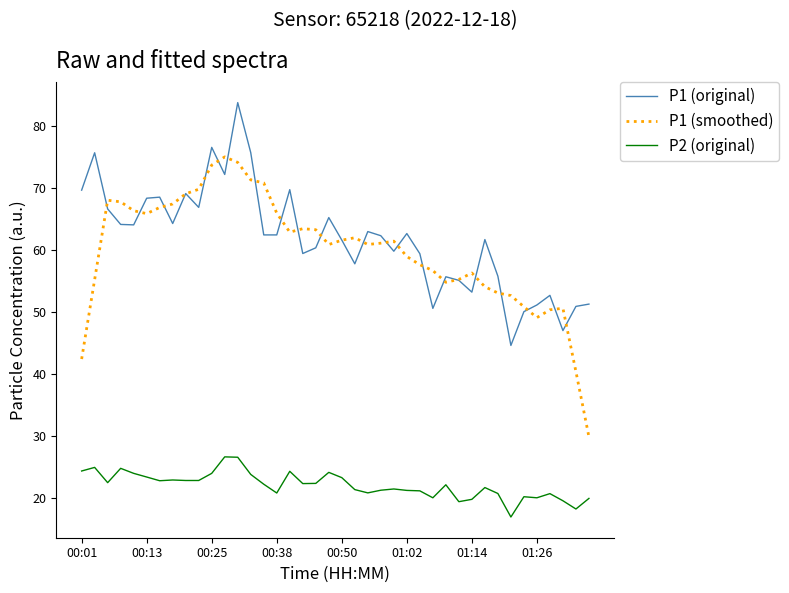

Rank the series by their maximum value, from highest to lowest.

P1 (original), P1 (smoothed), P2 (original)